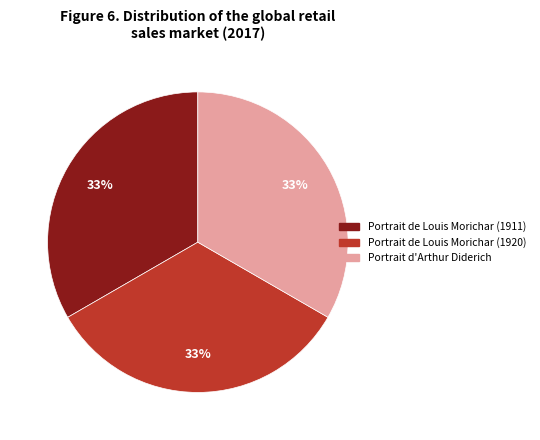

What percentage is the Portrait de Louis Morichar (1920) slice, to the nearest percent?

33%